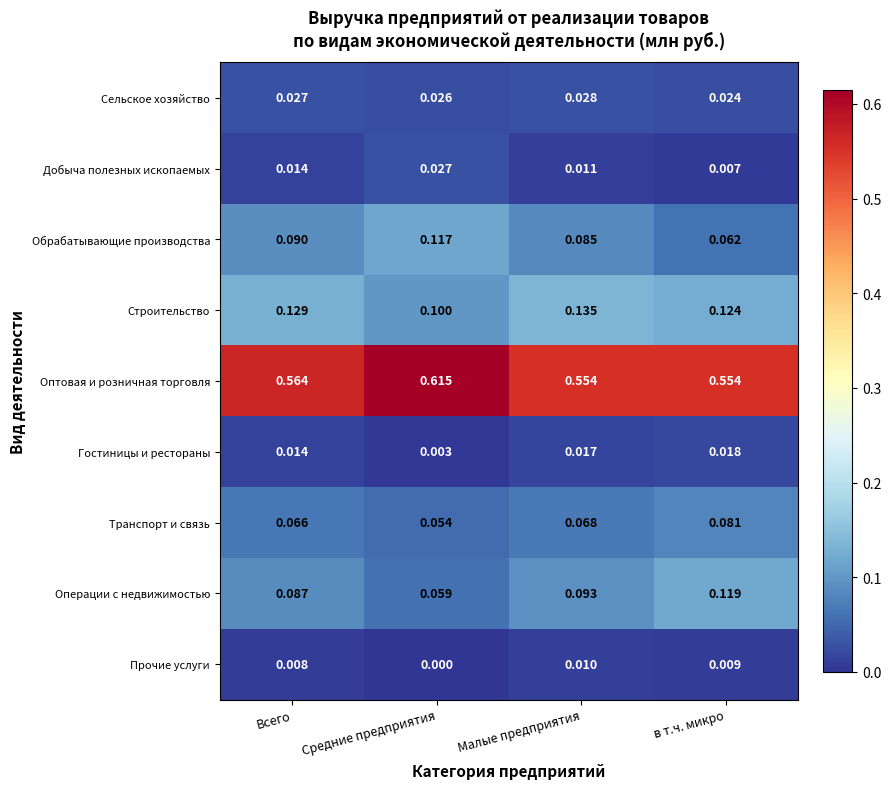

Which series changed the most between Средние предприятия and в т.ч. микро?

Оптовая и розничная торговля